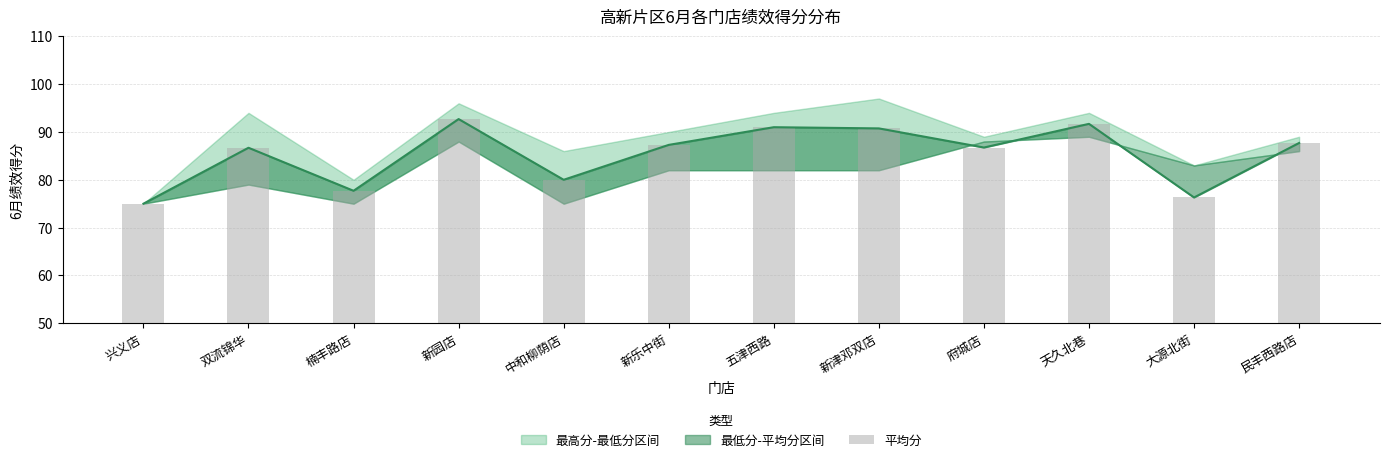

List the labels in order of value, smallest first.

兴义店, 大源北街, 楠丰路店, 中和柳荫店, 双流锦华, 府城店, 新乐中街, 民丰西路店, 新津邓双店, 五津西路, 天久北巷, 新园店